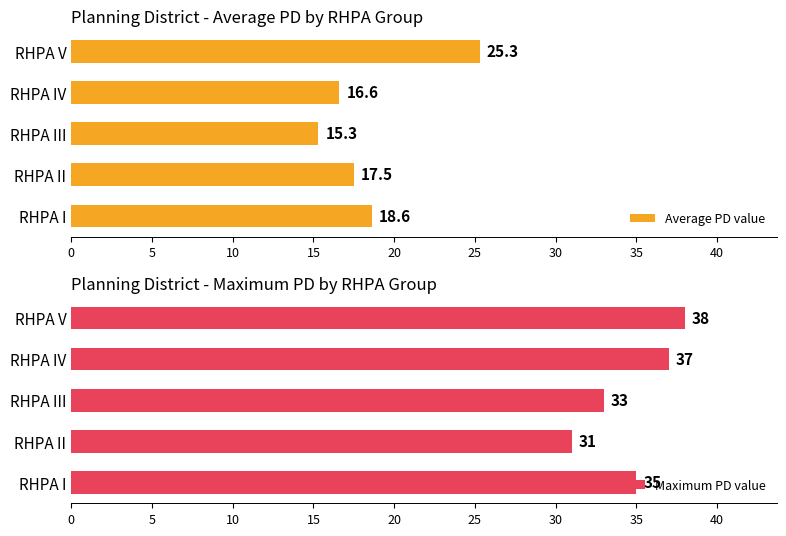

Rank the series at 15 from highest to lowest value.

Maximum PD value, Average PD value